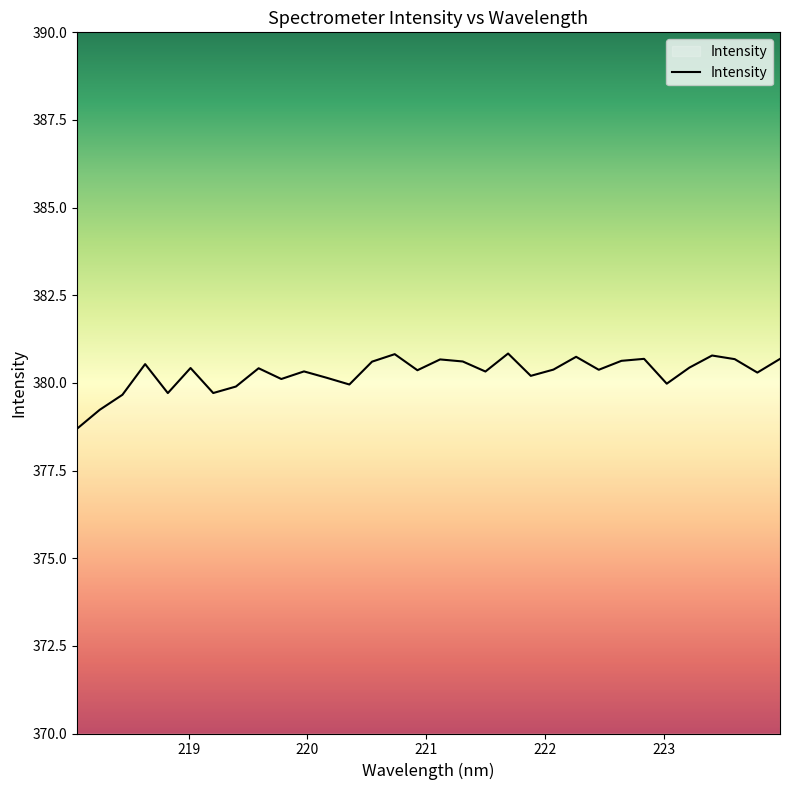

What is the greatest value displayed?

380.8